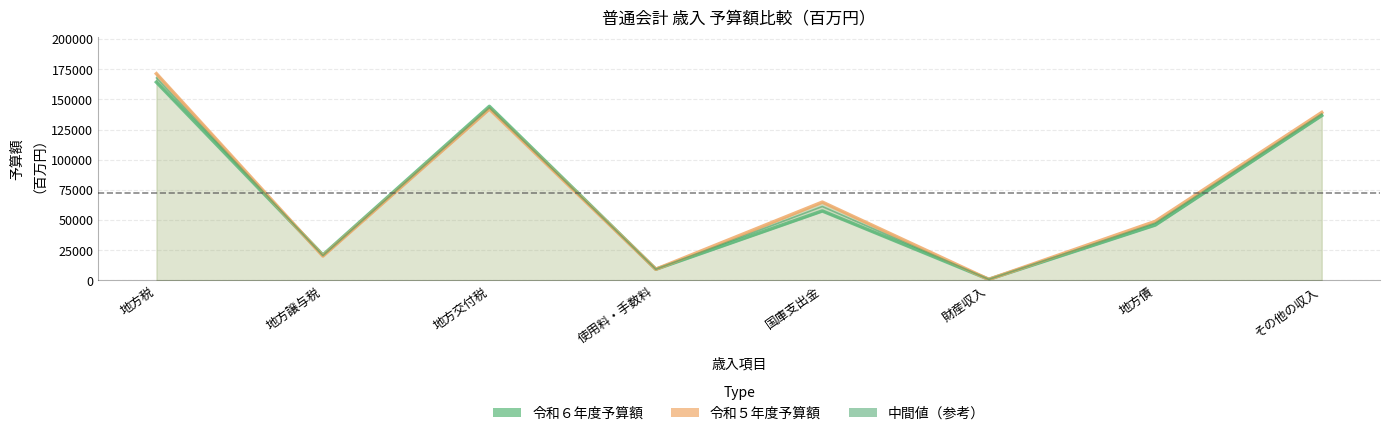

At which label does 中間値（参考） first exceed 61178?

地方税